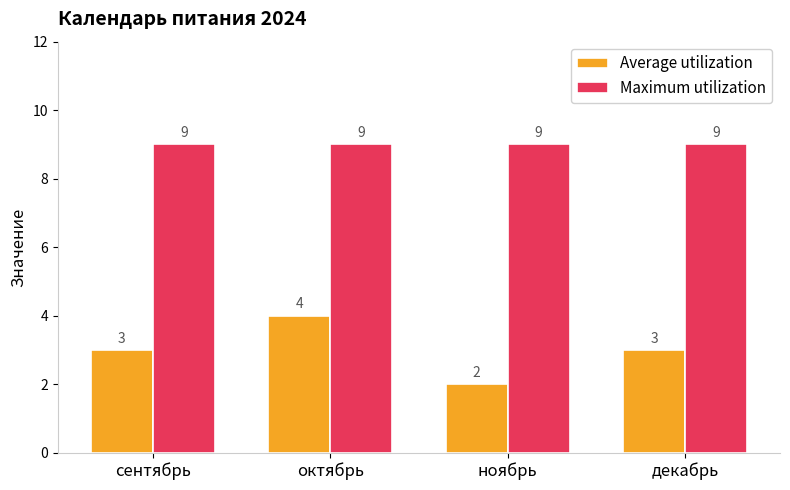

Does the chart contain stacked bars?

No